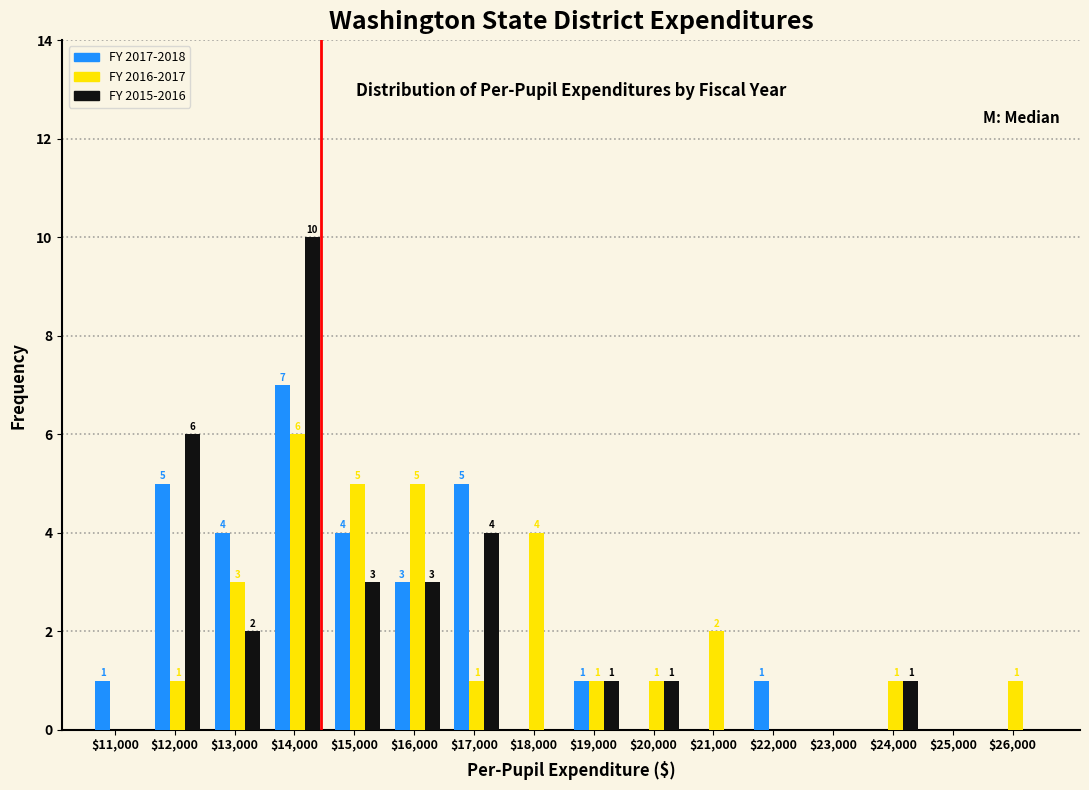

What value does the FY 2015-2016 series have at $16,000?

3